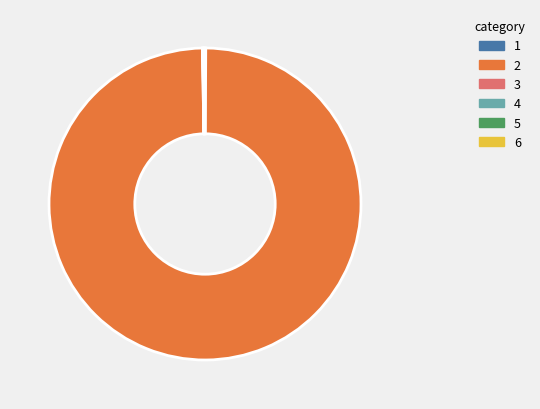

What is the majority slice?

2